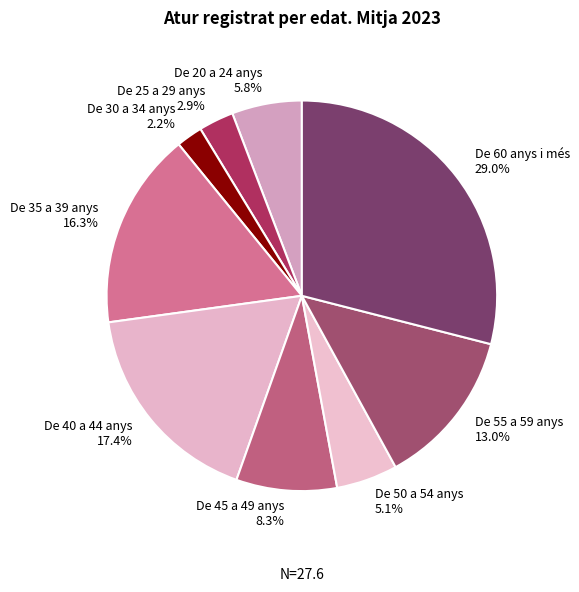

Does any single category account for the majority?

No